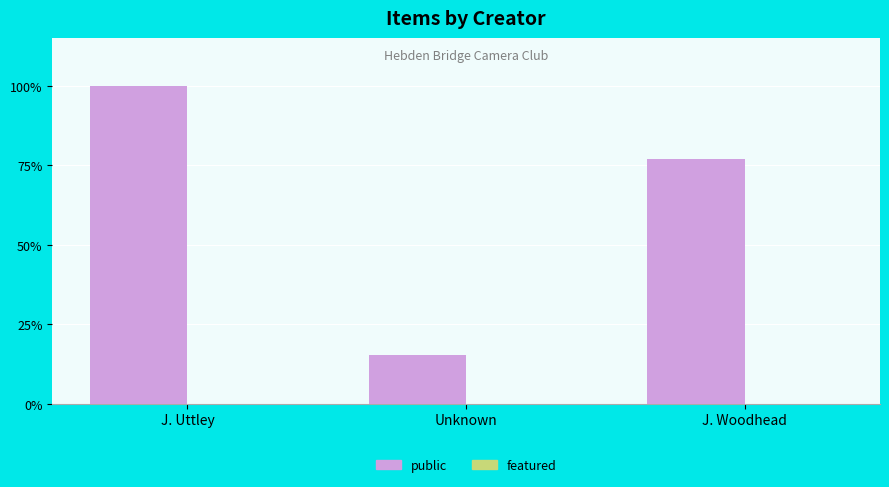

The chart shows a value of 137.8 at J. Woodhead. True or false?

False